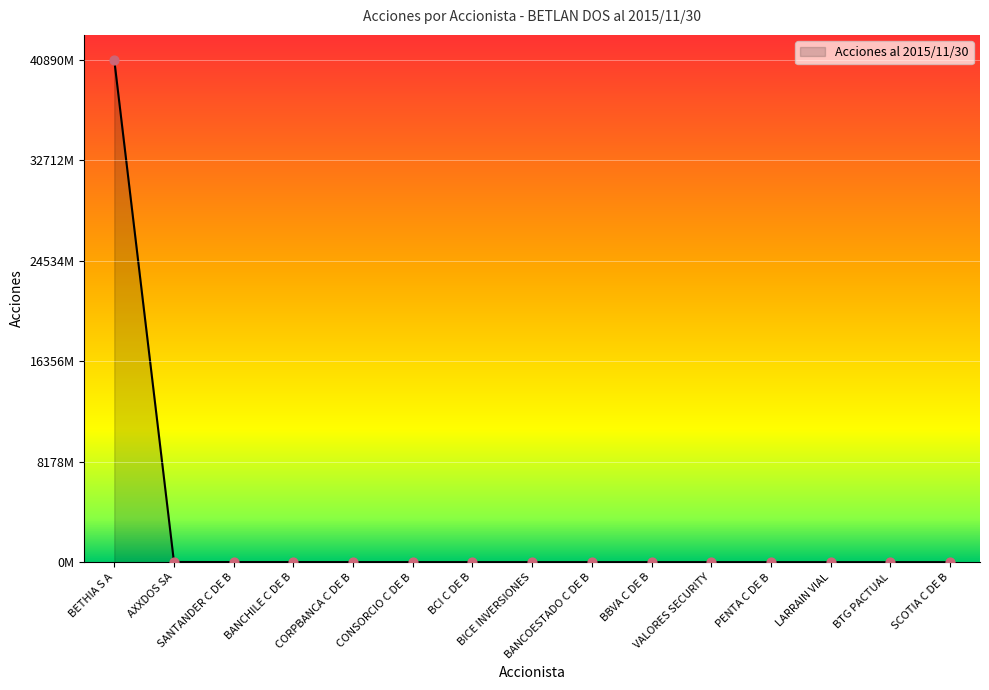

What is the ratio of the value at LARRAIN VIAL to the value at CONSORCIO C DE B?

0.2